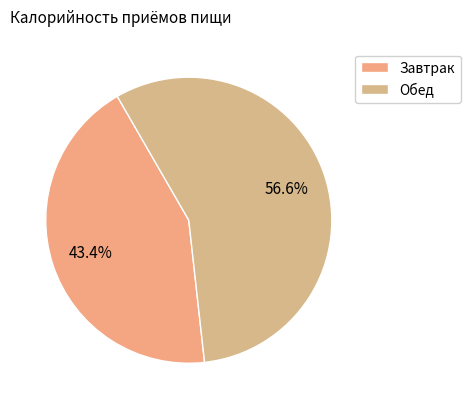

Is it true that Обед is 64% of the pie?

False